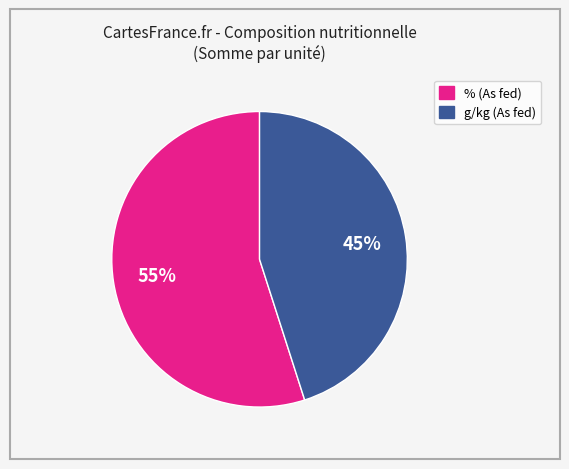

Does % account for over 50% of the chart?

Yes